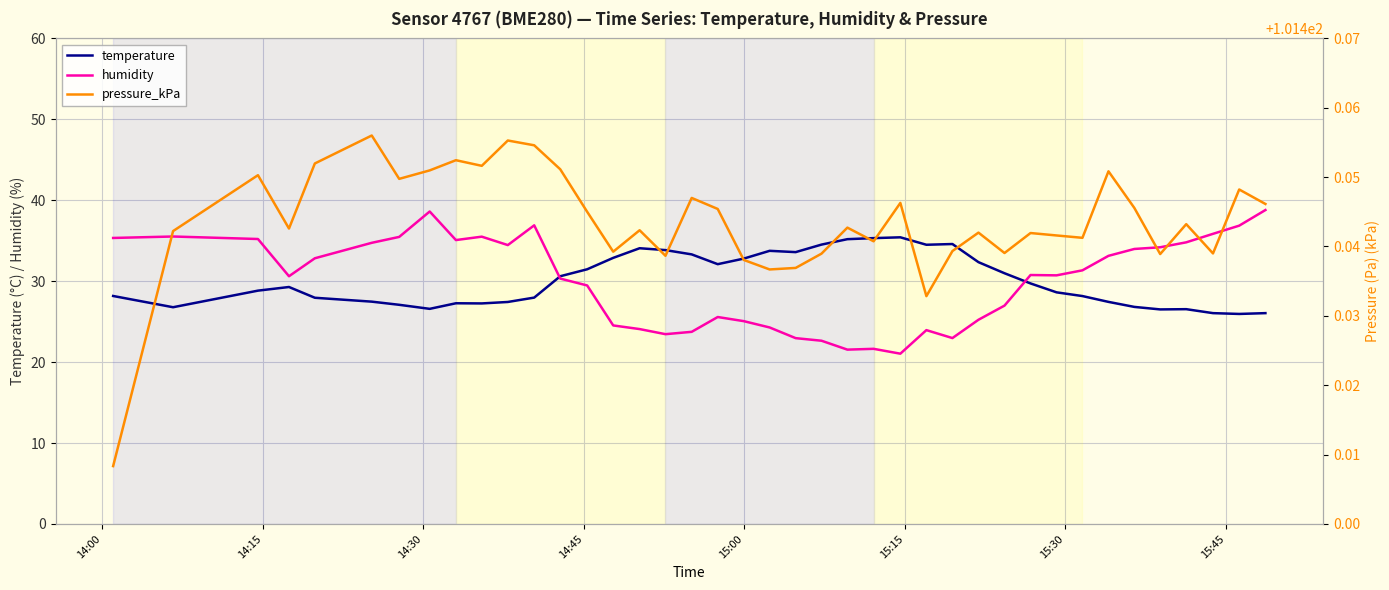

What are all the series names shown in the legend?

temperature, humidity, pressure_kPa